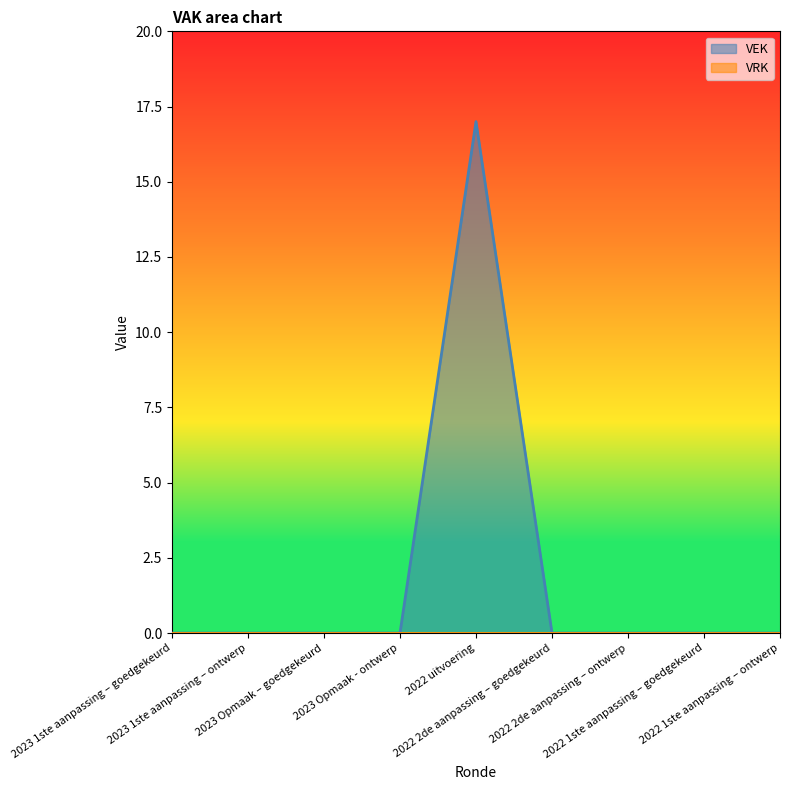

Count the number of categories in the chart.

9